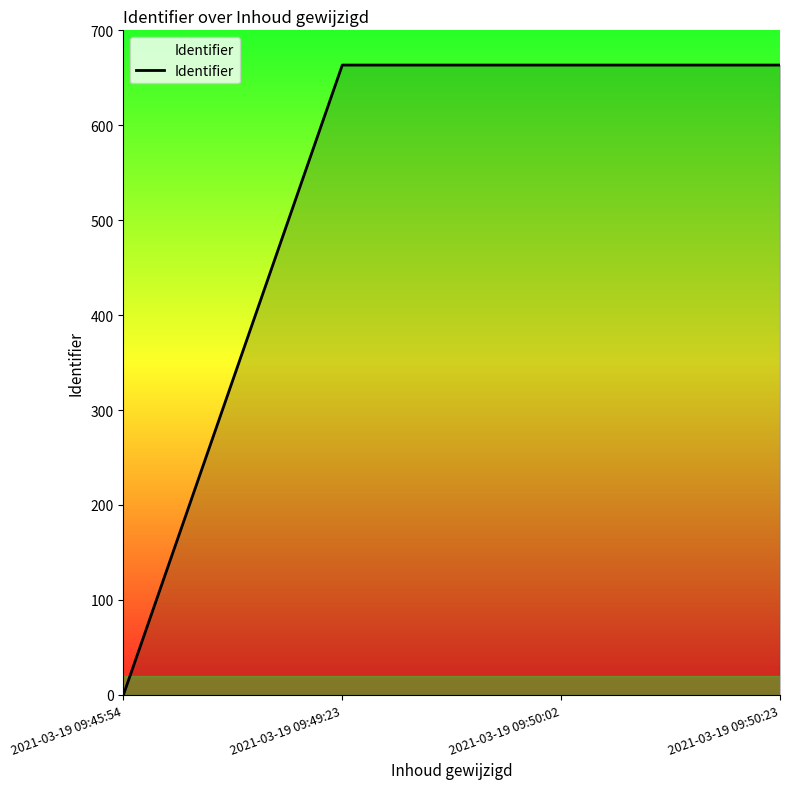

What is the label of the 3rd point from the left?

2021-03-19 09:50:02